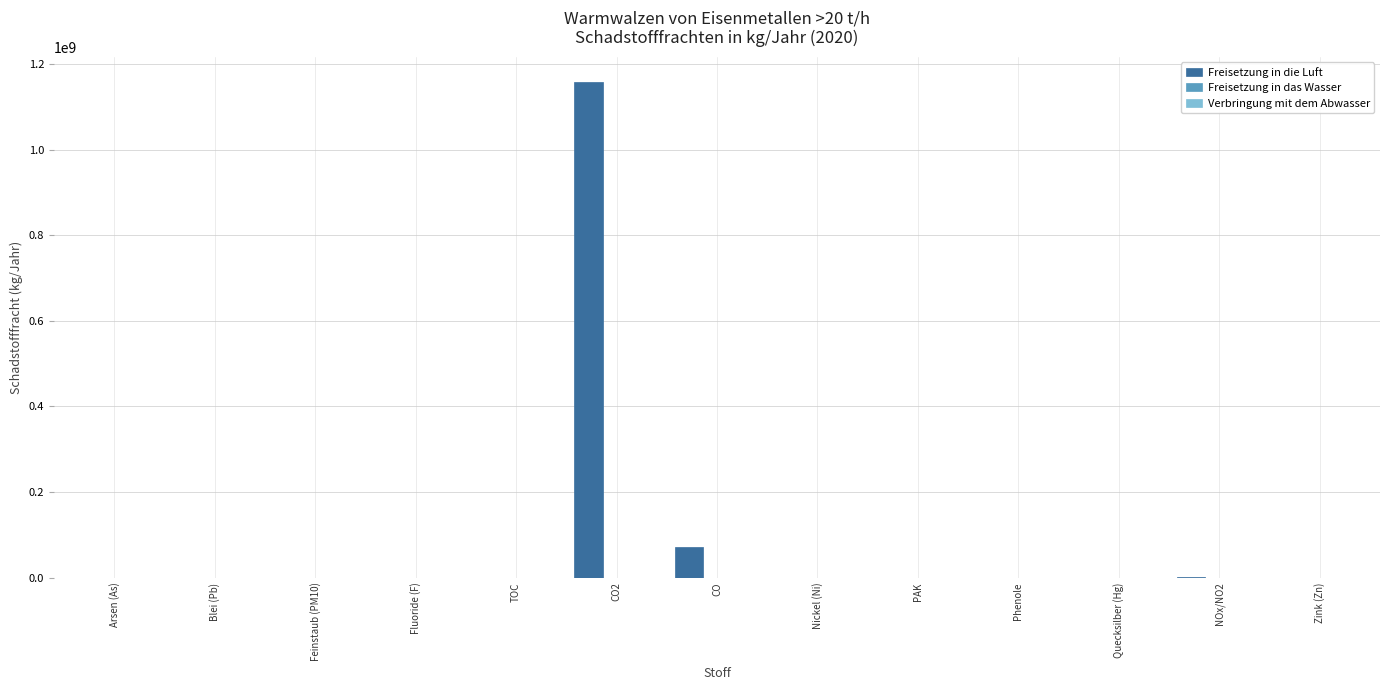

How many distinct data groups are displayed?

3